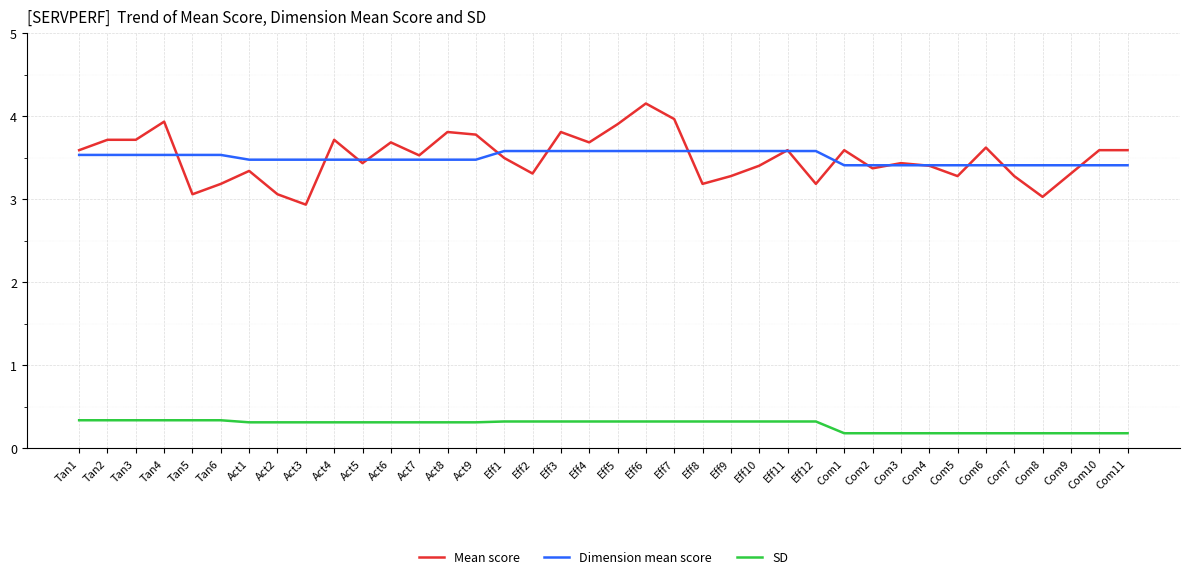

What is the spread (max minus min) of values at Com10?

3.4